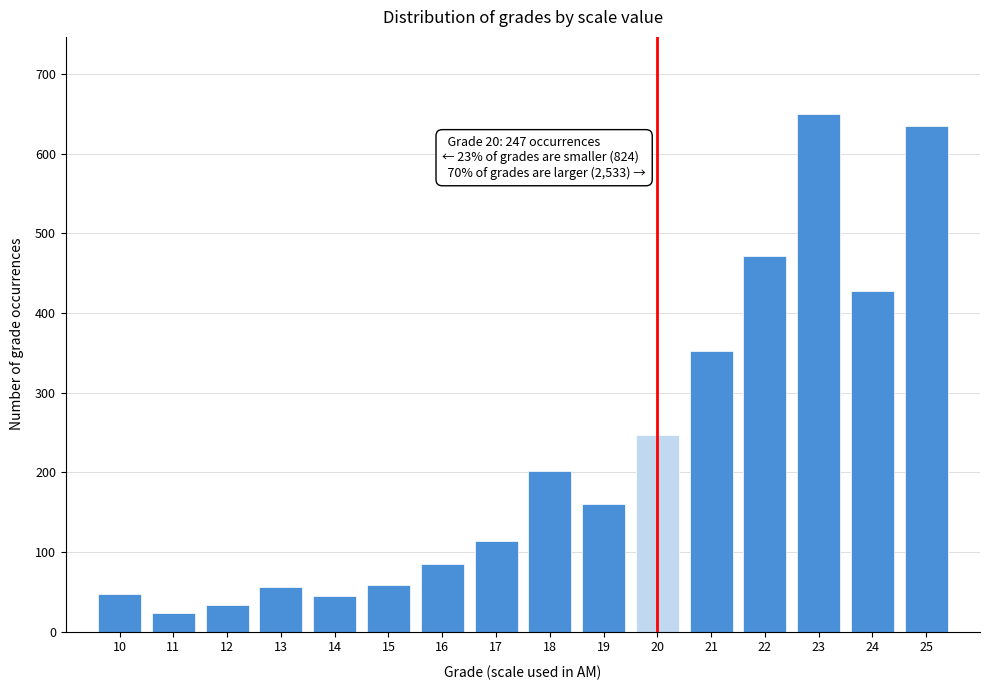

Where is the data nearest to the value 336?

21